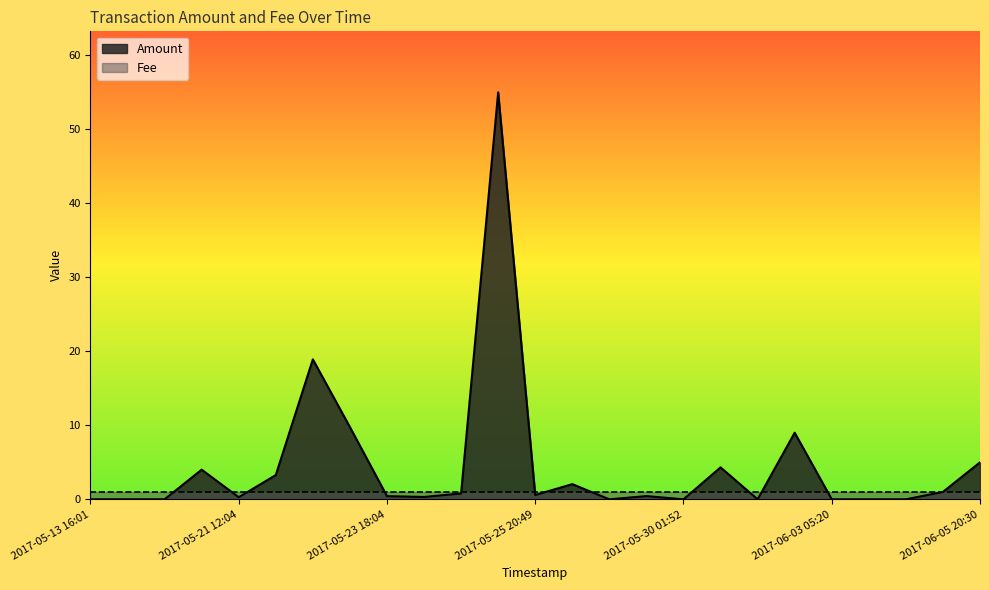

List the series in order of their overall mean, highest first.

Amount, Fee